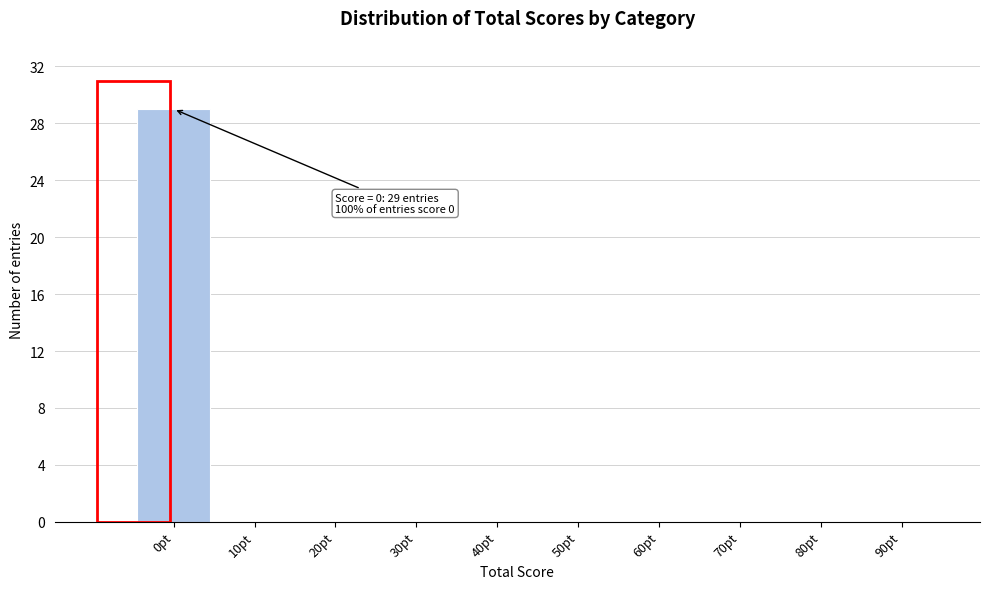

Reading left to right, list all the values displayed in this chart.

0pt=29	10pt=0	20pt=0	30pt=0	40pt=0	50pt=0	60pt=0	70pt=0	80pt=0	90pt=0